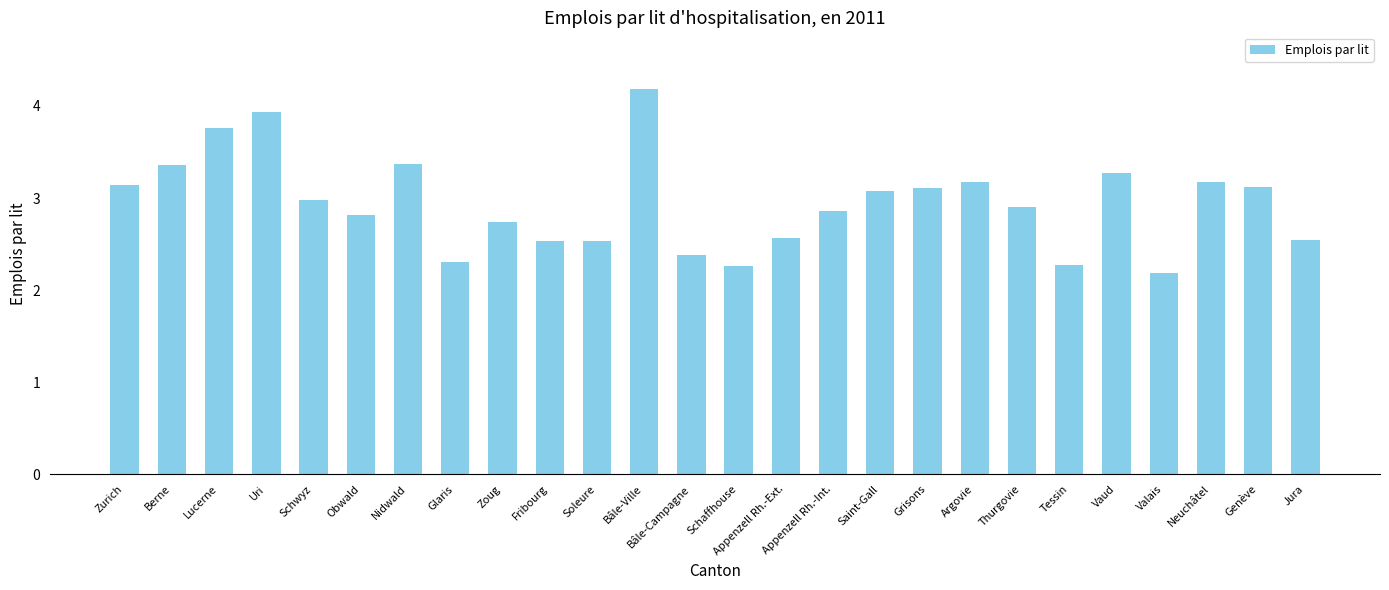

The value at Schwyz is 3.0. True or false?

True